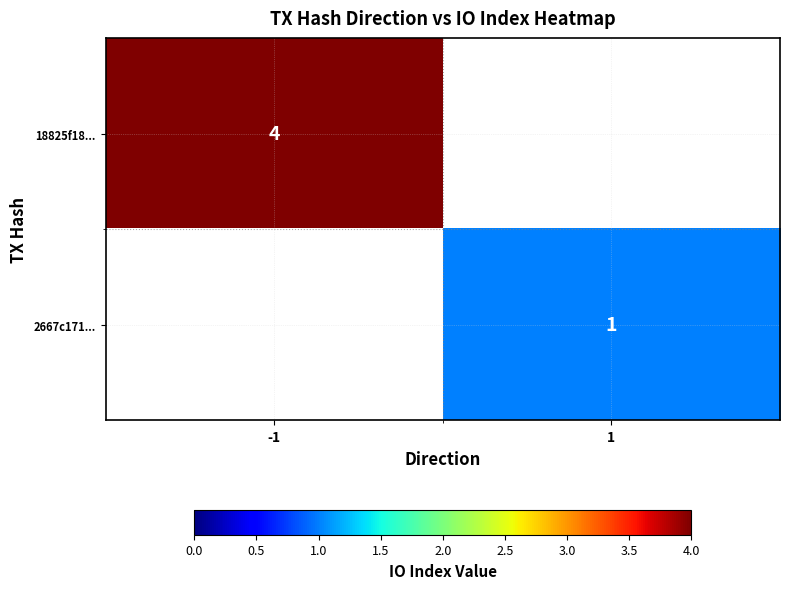

Is the value of 18825f18... at -1 greater than the value of 2667c171... at 1?

Yes